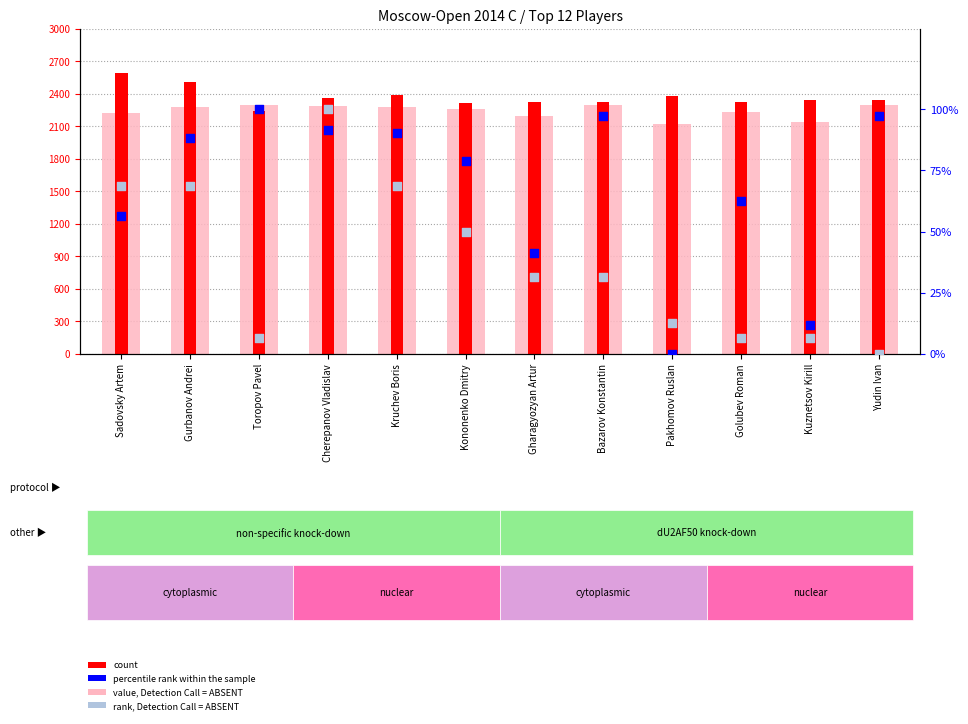

Which series has the largest Y range (max minus min)?

count (Rp)